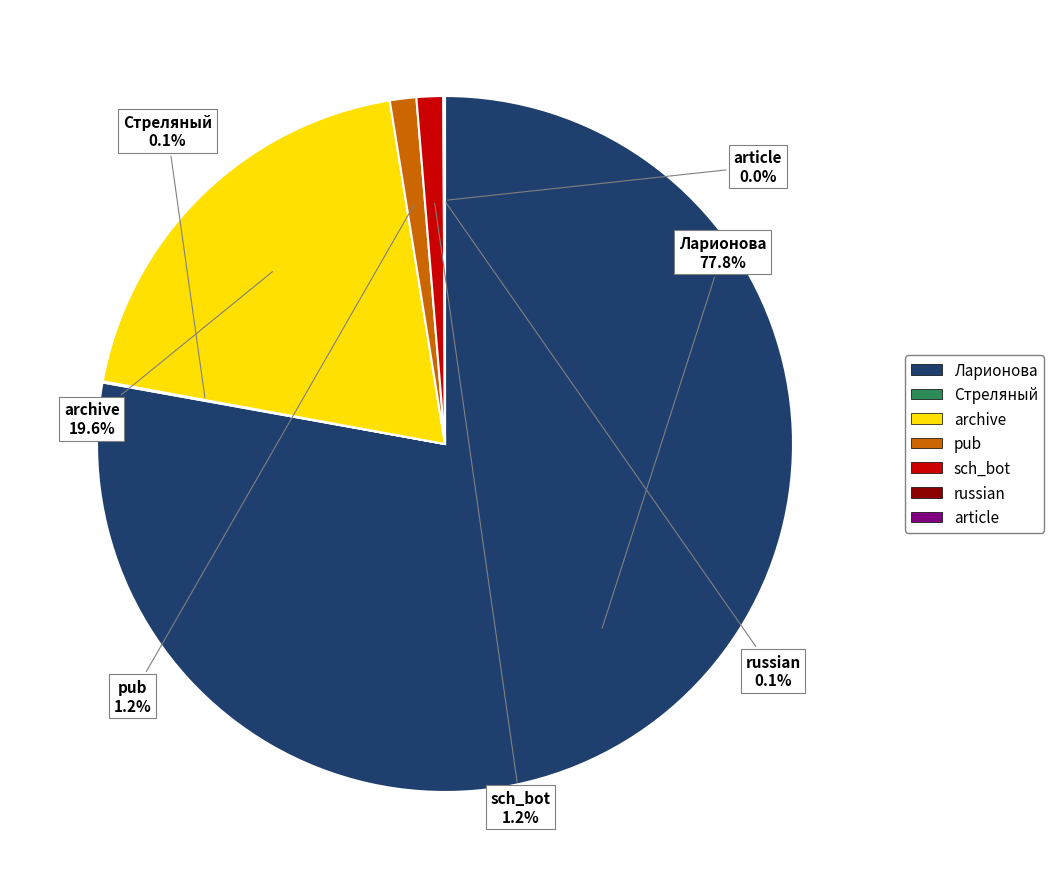

What is the largest slice in the pie chart?

Ларионова